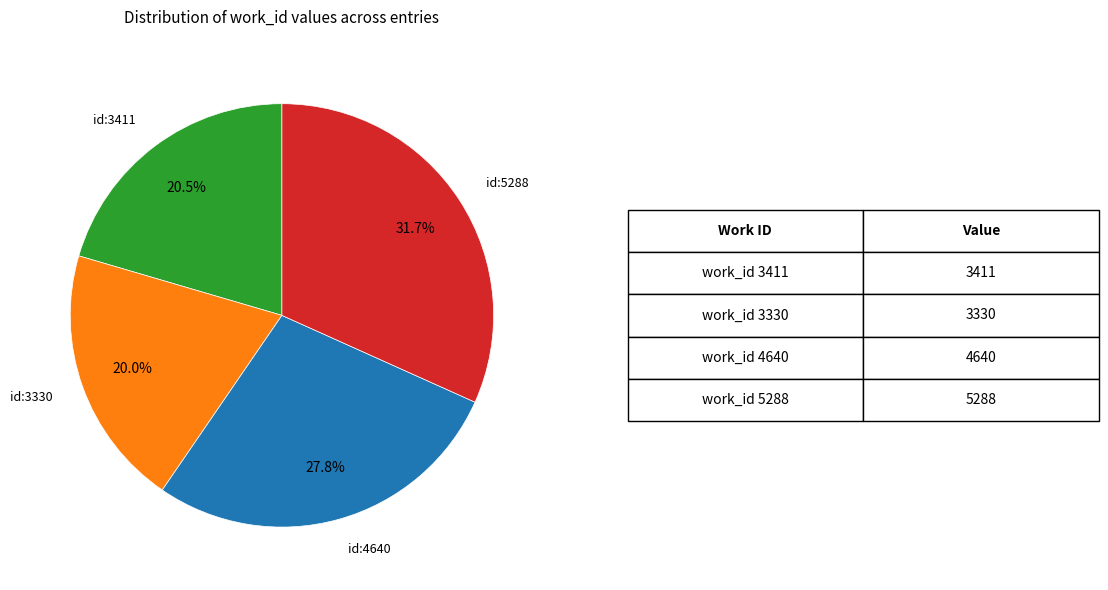

Is there a majority slice in this chart?

No